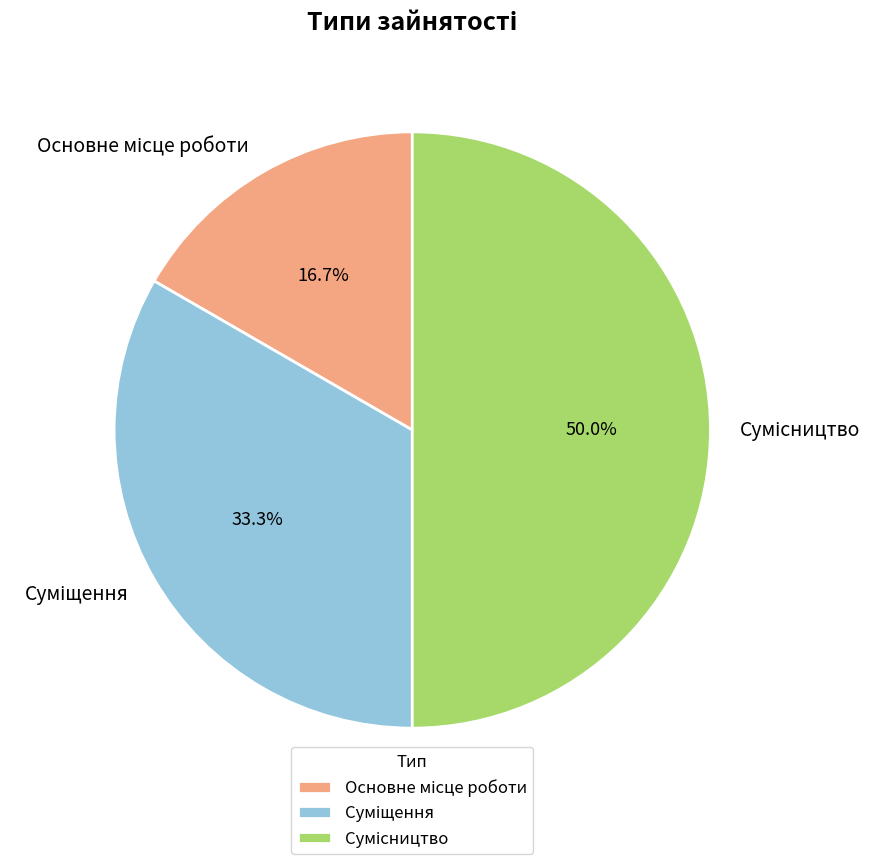

Rank the categories by value from highest to lowest.

Сумісництво, Суміщення, Основне місце роботи